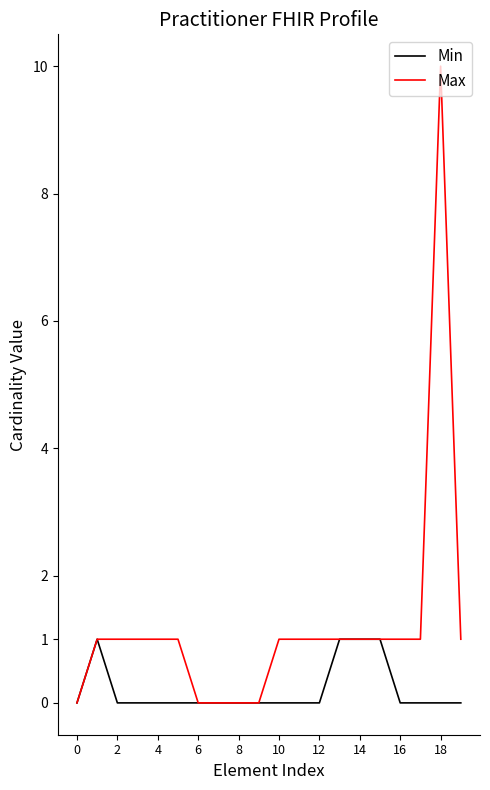

Which series has the widest spread of values?

Max